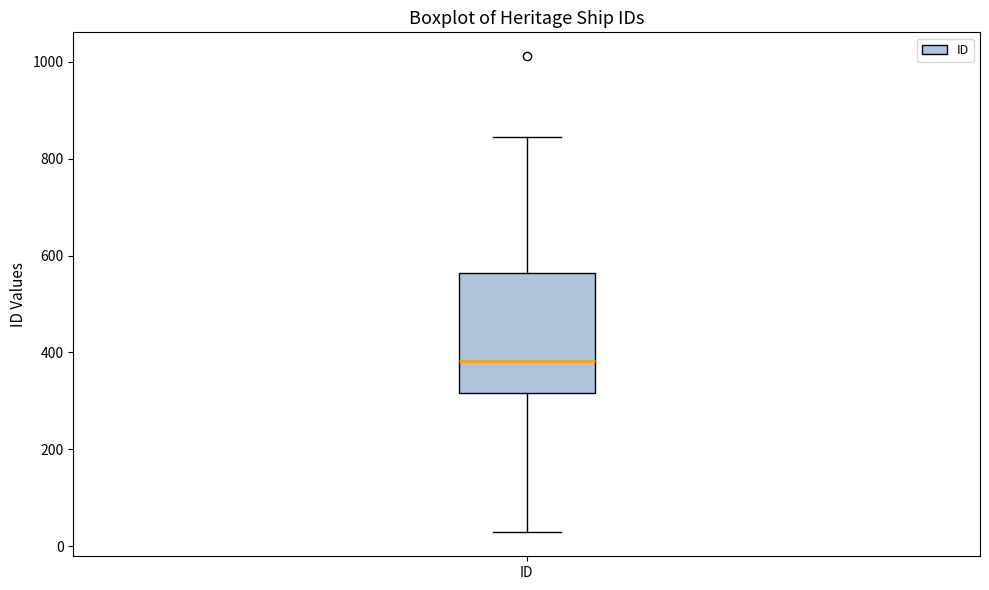

Read this box plot against the y-axis: the position of the median line, the range covered by the box, and the ends of both whiskers. The values are not printed on the chart, so give them approximately, as read against the axis.

median 380, box 320 to 560, whiskers 20 to 840